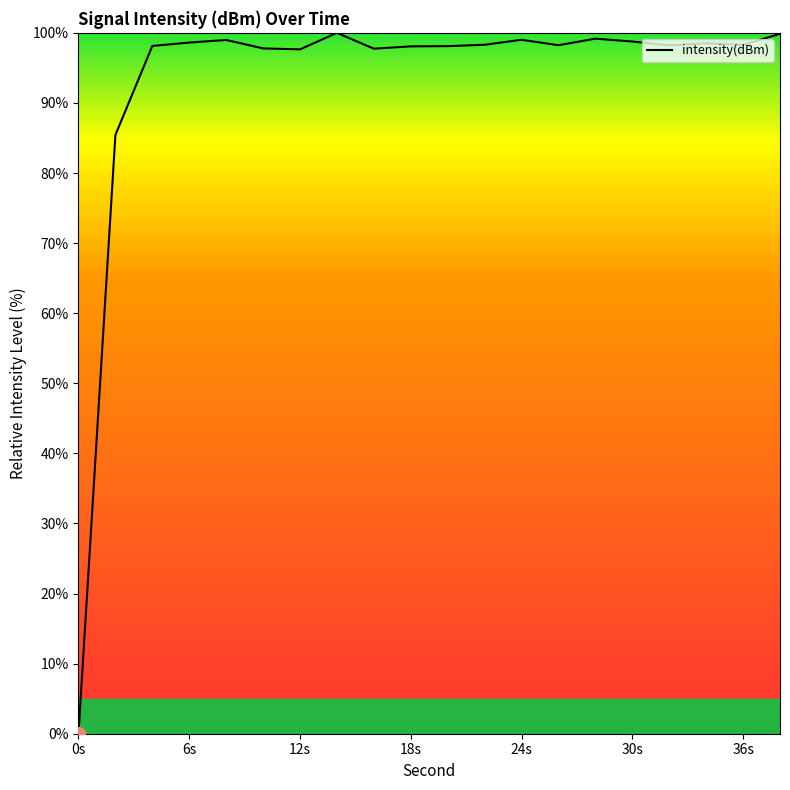

What is the difference between the maximum and minimum values?

100.0